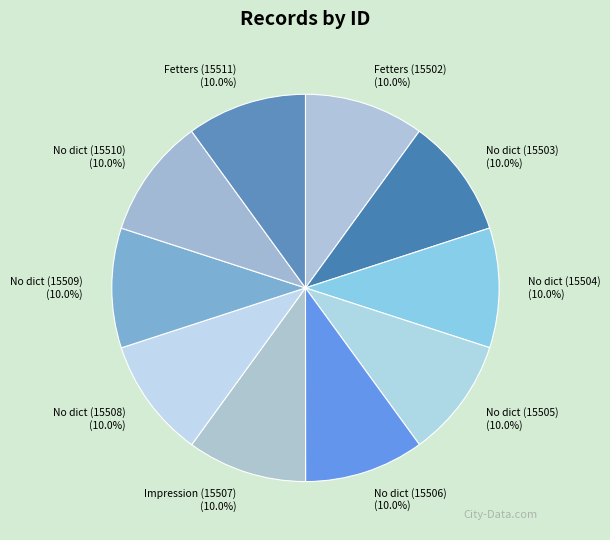

Is No dict (15509) the majority of the pie?

No